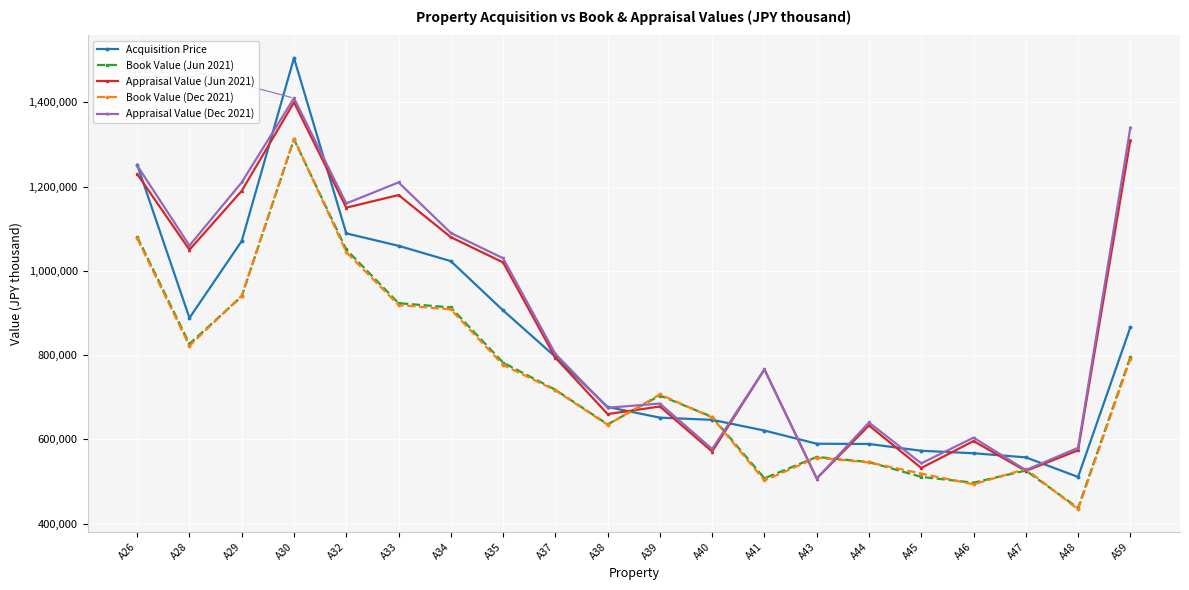

What is the value of the Appraisal Value (Jun 2021) point at the 20th from the left?

1310000